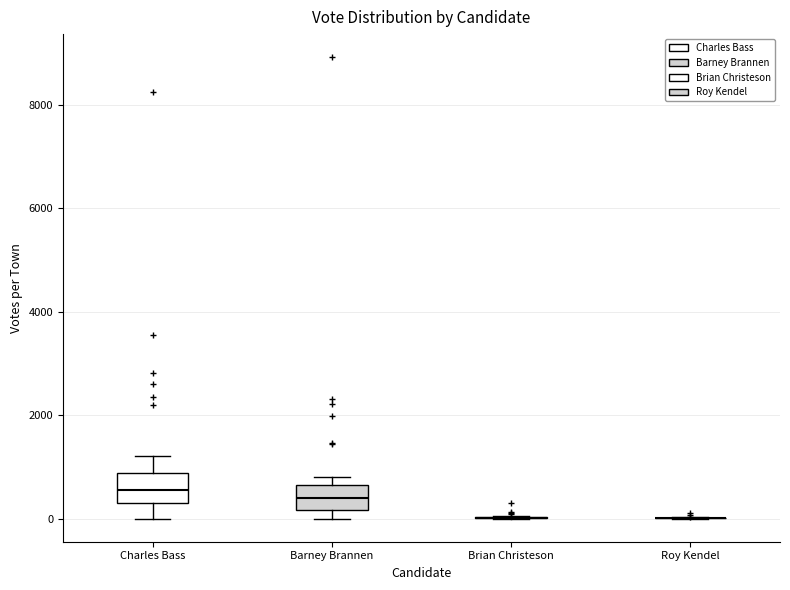

Reading left to right, read every box against the y-axis: the position of its median line, the range the box covers, and the ends of its whiskers. The values are not printed on the chart, so give them approximately, as read against the axis.

Charles Bass: median 600, box 400 to 800, whiskers 0 to 1200
Barney Brannen: median 400, box 200 to 600, whiskers 0 to 800
Brian Christeson: box collapsed to a line at 0, whiskers 0 to 0
Roy Kendel: box collapsed to a line at 0, whiskers 0 to 0